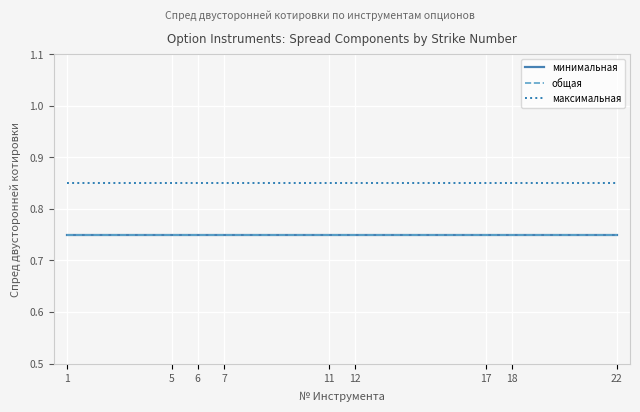

True or false: максимальная and минимальная intersect in this chart.

False